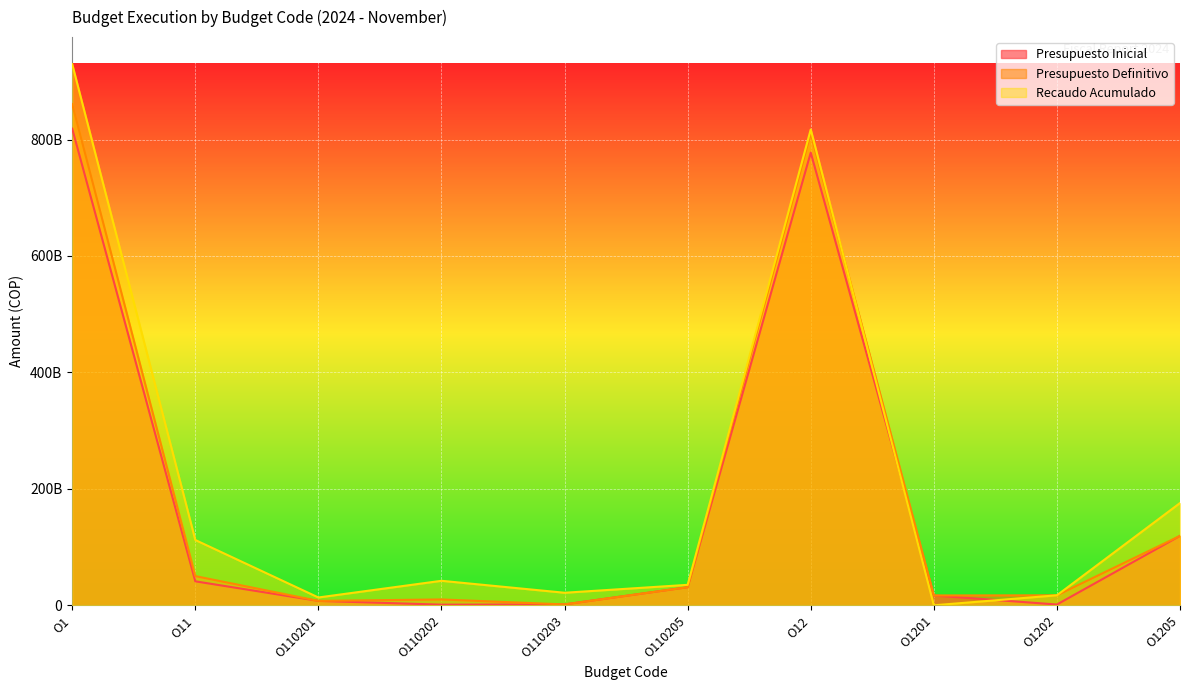

Where is the first local minimum for Presupuesto Inicial?

O110202